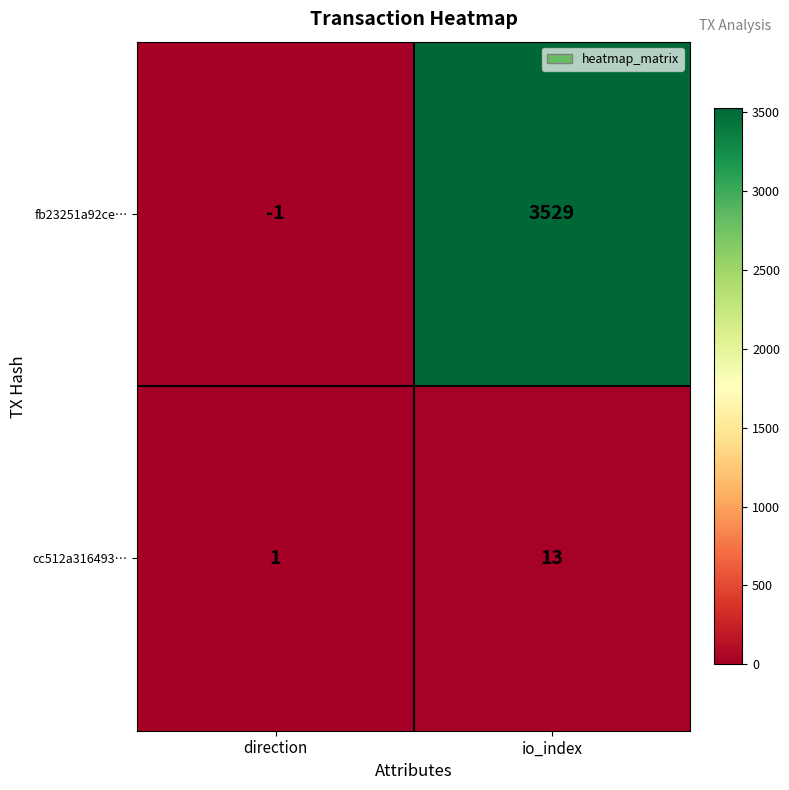

What is the spread (max minus min) of values at io_index?

3516